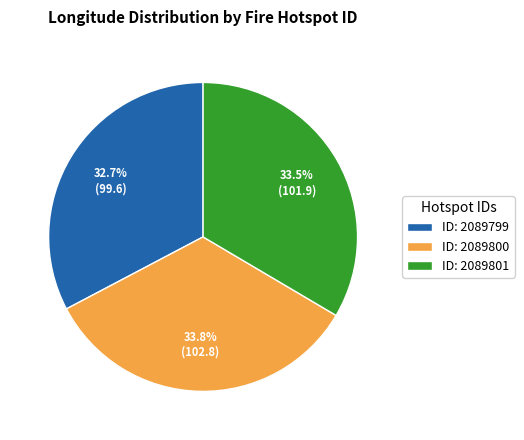

Approximately how many times larger is the value at ID: 2089801 compared to ID: 2089800?

1.0